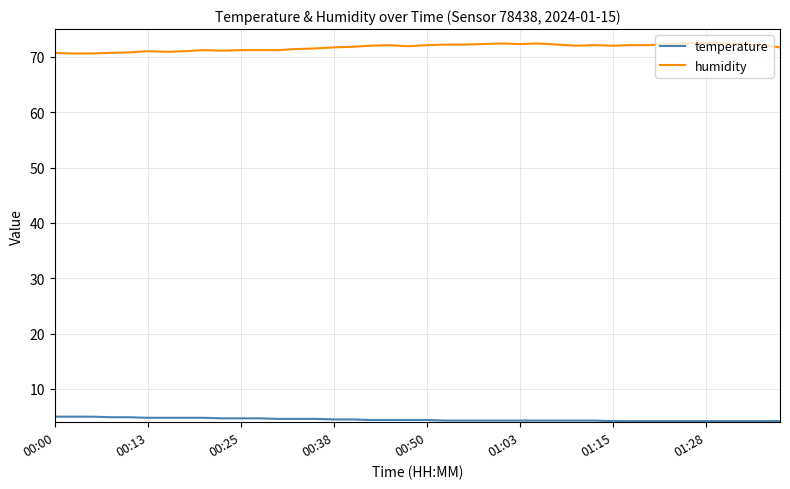

True or false: temperature and humidity cross at least once.

False